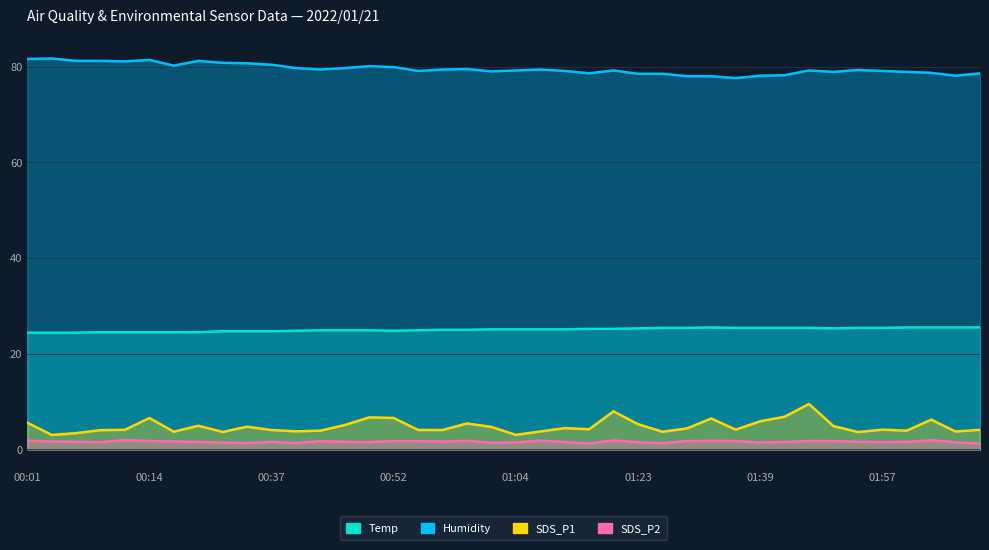

At which label does Humidity first exceed 79?

00:01